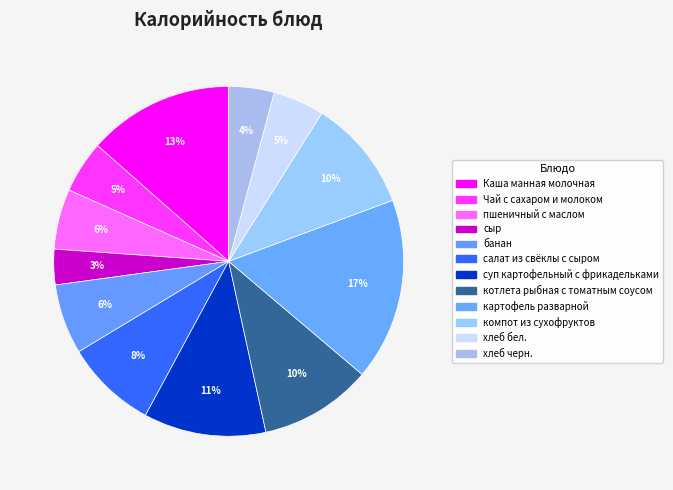

How many segments does this pie chart have?

12